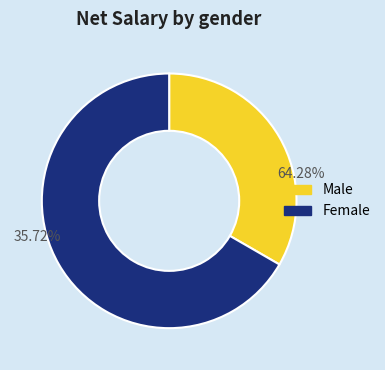

Between Чоловіча and Жіноча, which is larger?

Жіноча